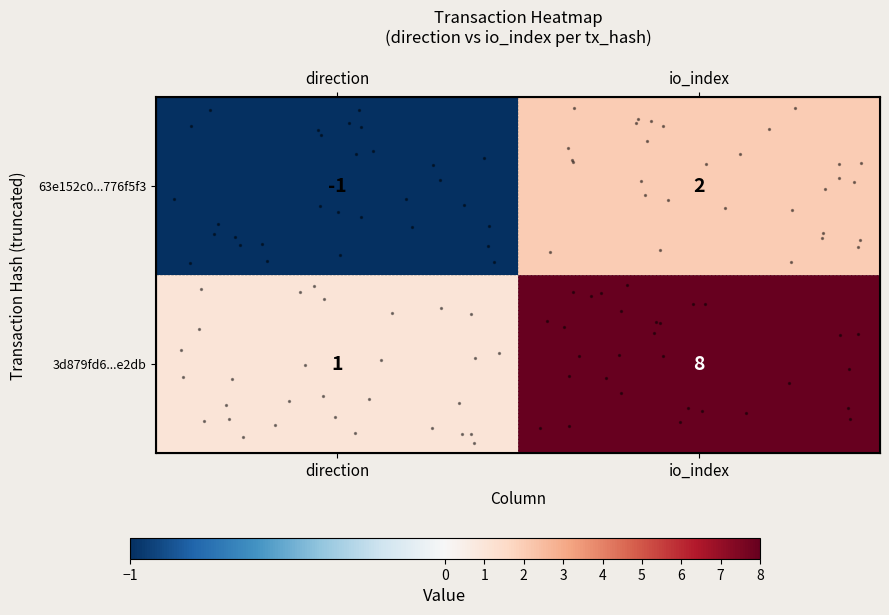

Rank the series by their average value, from highest to lowest.

row_1, row_0